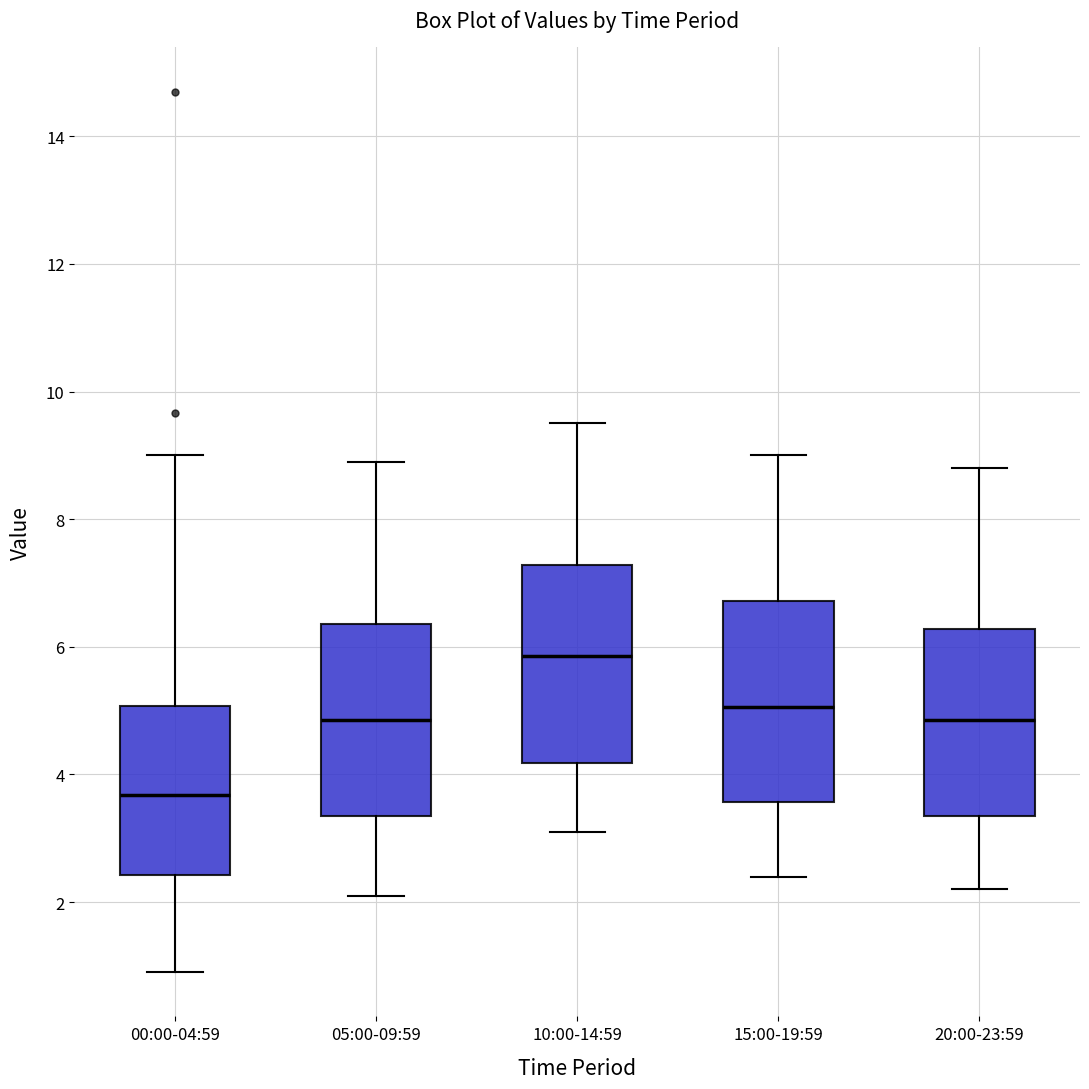

Reading left to right, read every box against the y-axis: the position of its median line, the range the box covers, and the ends of its whiskers. The values are not printed on the chart, so give them approximately, as read against the axis.

00:00-04:59: median 3.6, box 2.4 to 5.0, whiskers 1.0 to 9.0
05:00-09:59: median 4.8, box 3.4 to 6.4, whiskers 2.2 to 9.0
10:00-14:59: median 5.8, box 4.2 to 7.2, whiskers 3.2 to 9.6
15:00-19:59: median 5.0, box 3.6 to 6.8, whiskers 2.4 to 9.0
20:00-23:59: median 4.8, box 3.4 to 6.2, whiskers 2.2 to 8.8